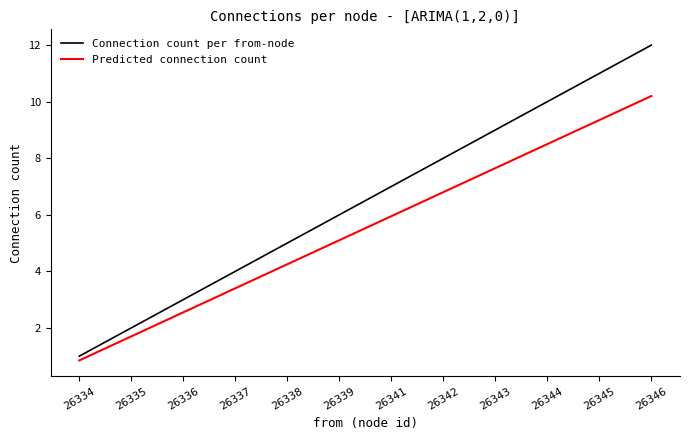

At which label is Predicted connection count closest to 5?

26339